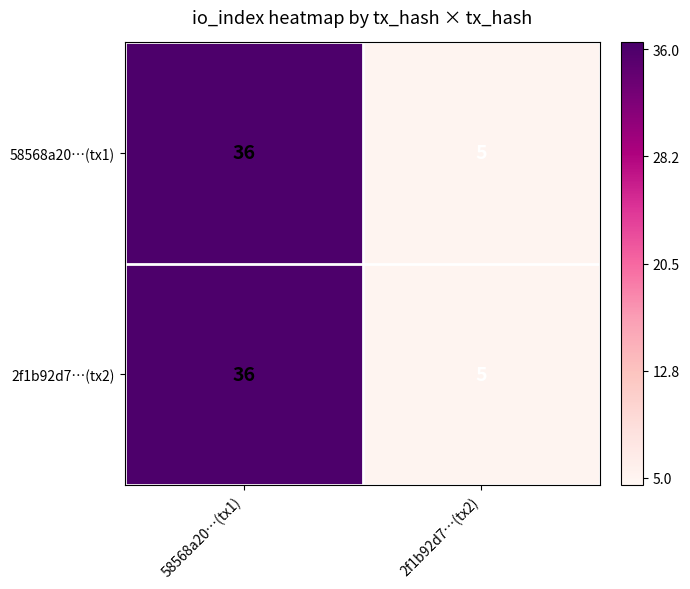

How many data points in 58568a20…(tx1) are less than 36?

1